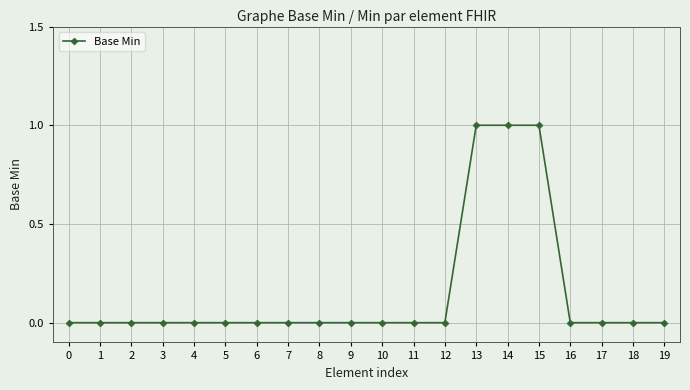

What is the difference between the maximum and second lowest values?

1